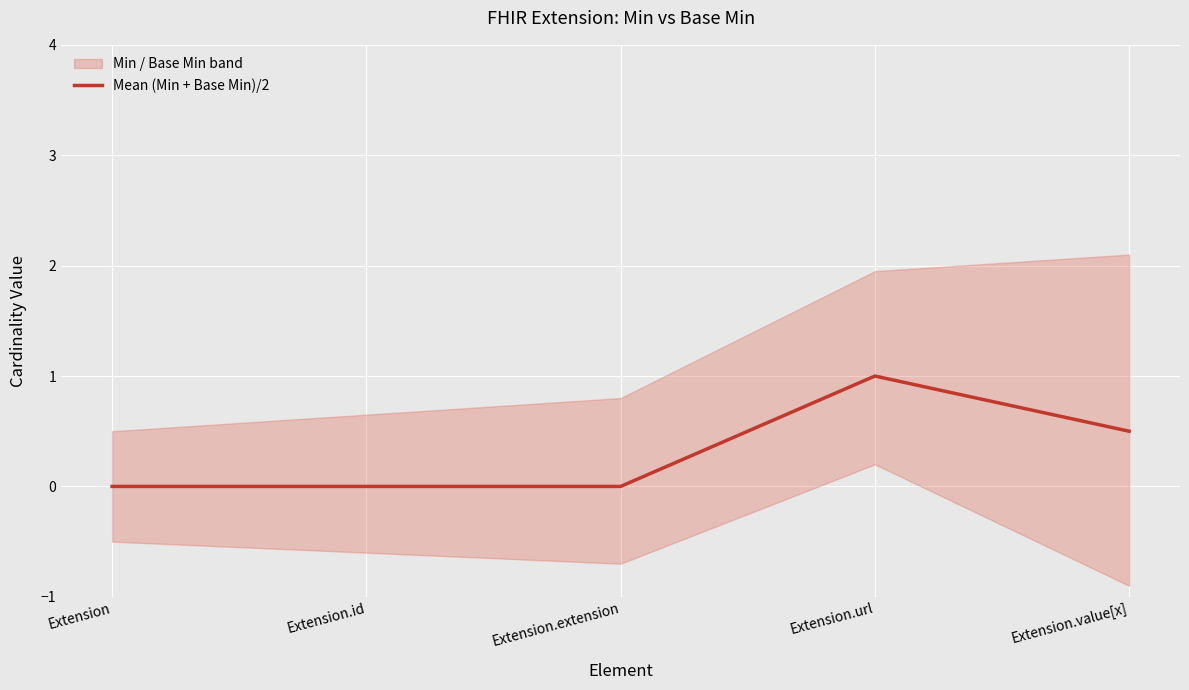

Which has a higher value, Extension.extension or Extension.url?

Extension.url